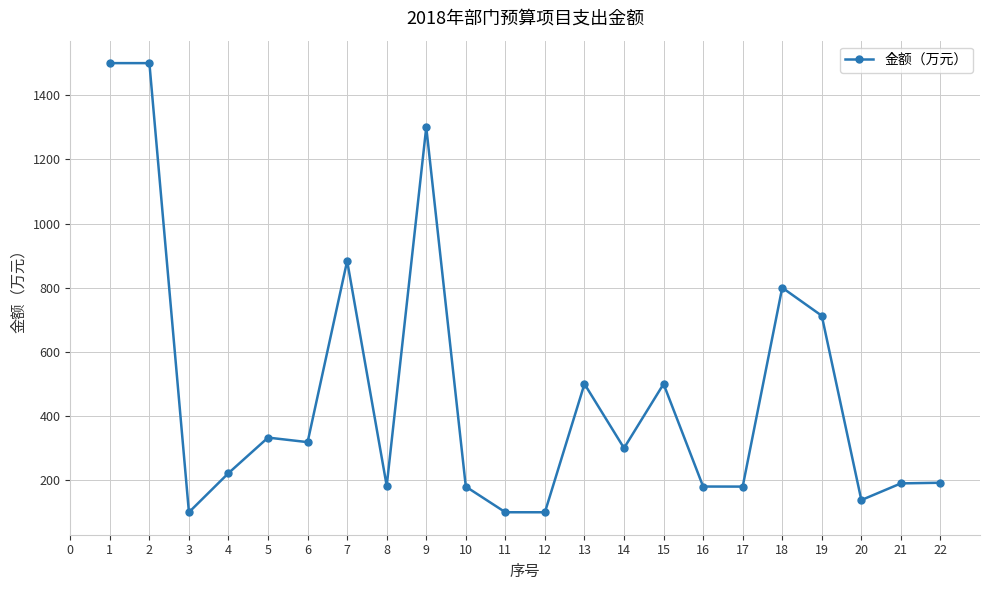

What is the value of the 7th point from the left?

883.5